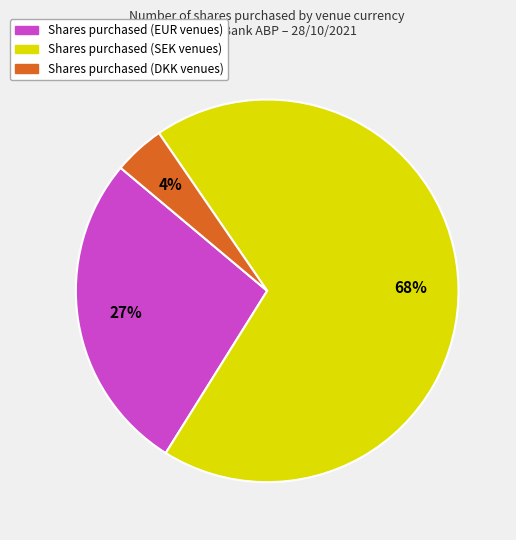

Does any single category account for the majority?

Yes